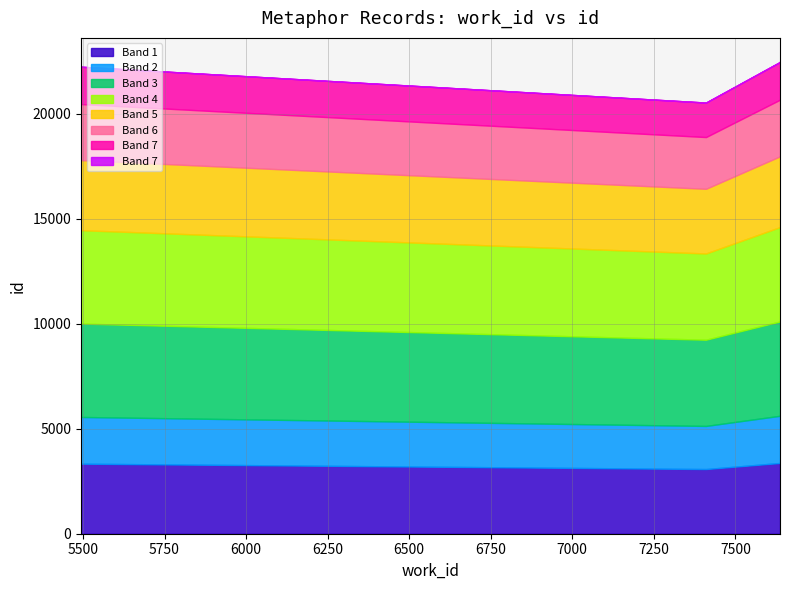

At which category does the chart reach its minimum across all series?

7410